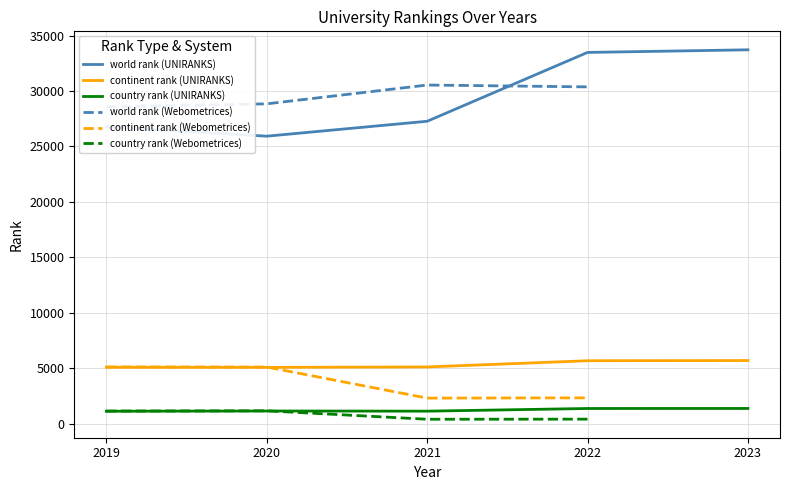

True or false: continent rank (UNIRANKS) and country rank (UNIRANKS) cross at least once.

False